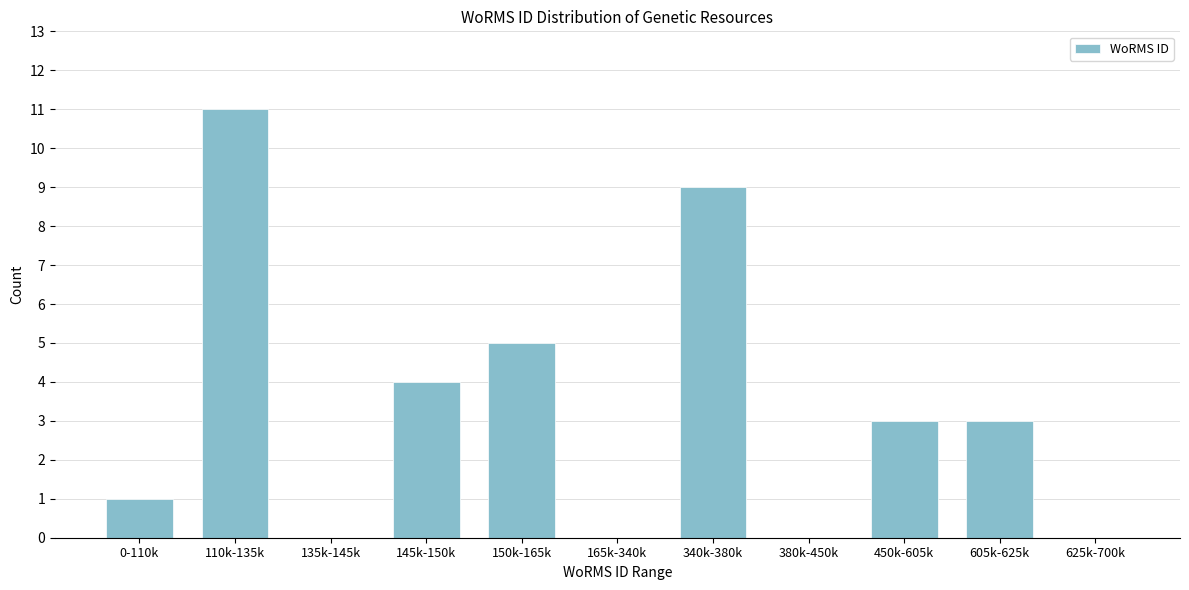

Reading left to right, transcribe all the data shown in this chart.

0-110k=1	110k-135k=11	135k-145k=0	145k-150k=4	150k-165k=5	165k-340k=0	340k-380k=9	380k-450k=0	450k-605k=3	605k-625k=3	625k-700k=0